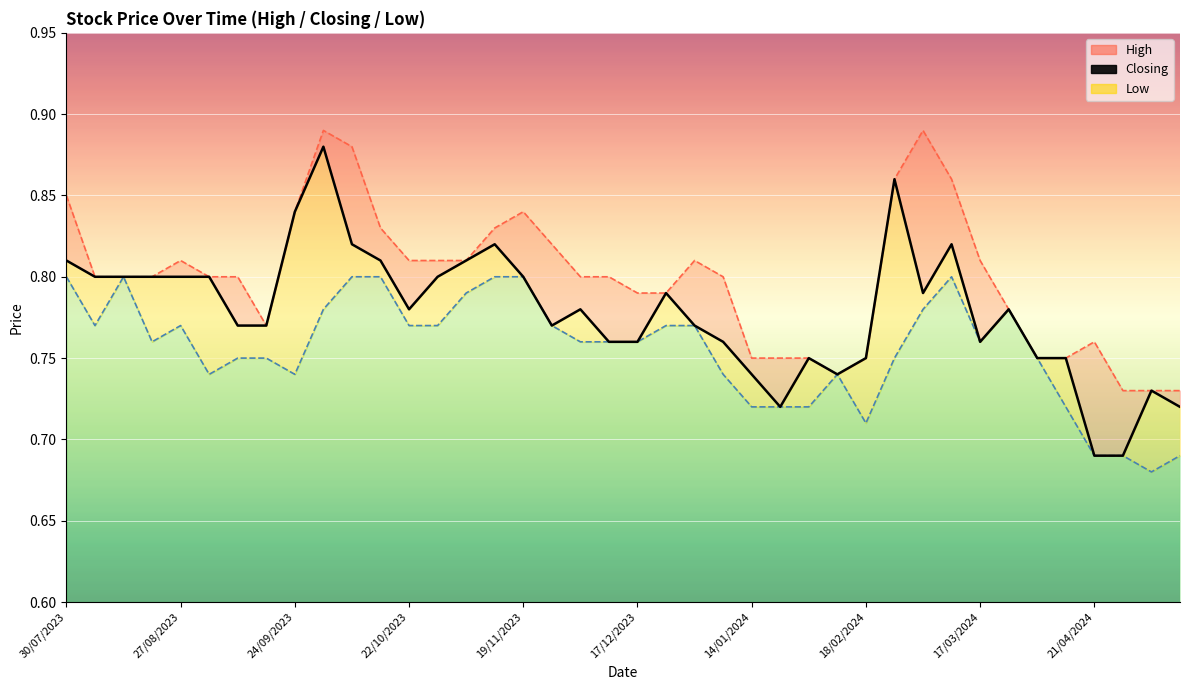

Is it true that the value at 23 is 0.4?

False